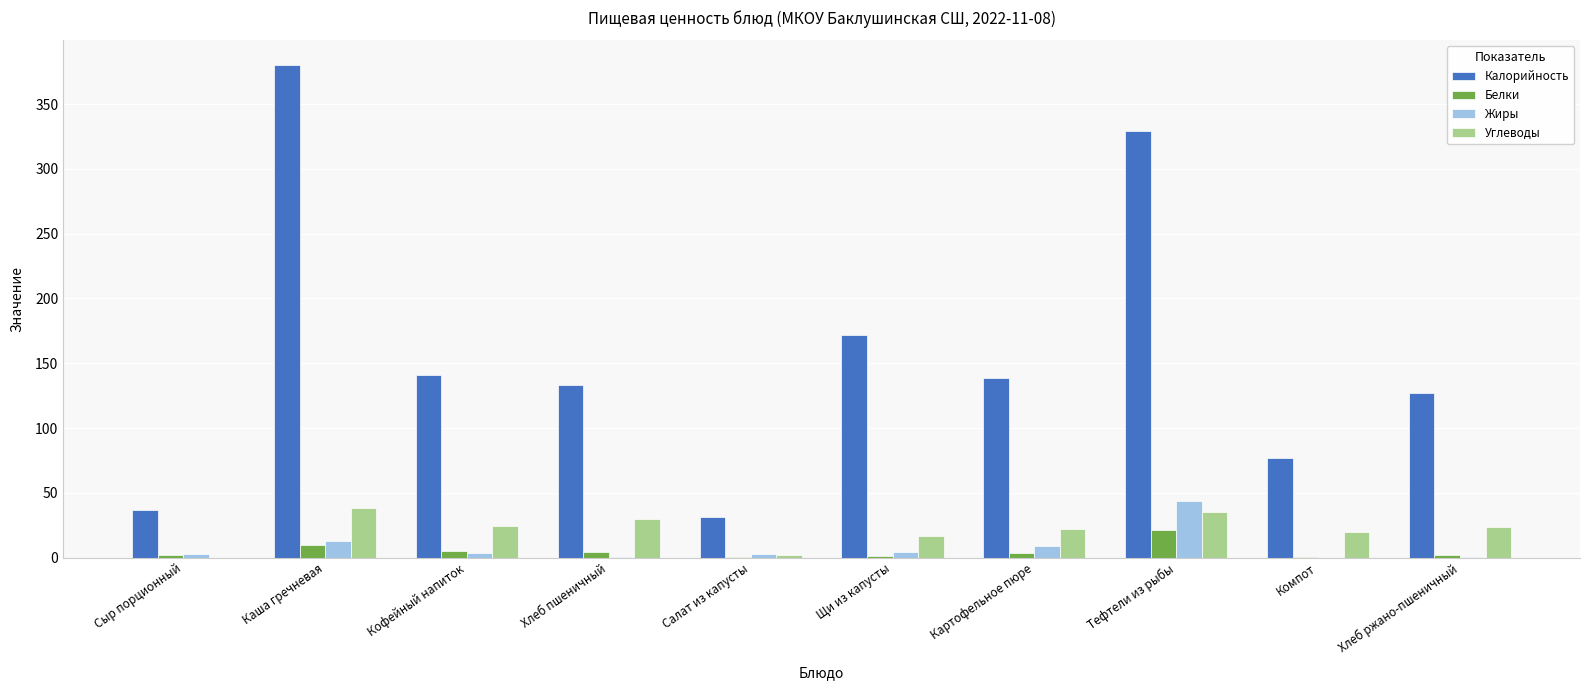

The Калорийность series shows 583.4 at Тефтели из рыбы. True or false?

False